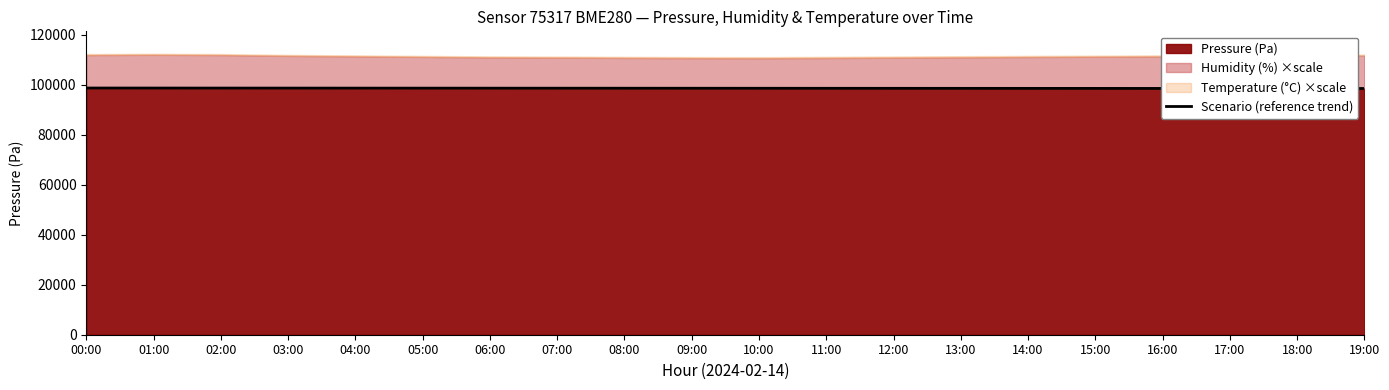

How many values are below 98520?

10